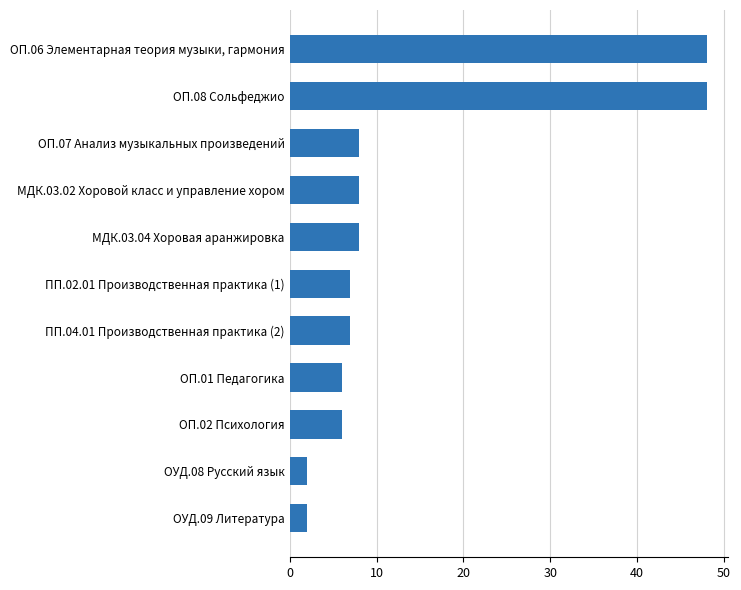

Reading top to bottom, transcribe all the data shown in this chart.

ОП.06 Элементарная теория музыки, гармония=48	ОП.08 Сольфеджио=48	ОП.07 Анализ музыкальных произведений=8	МДК.03.02 Хоровой класс и управление хором=8	МДК.03.04 Хоровая аранжировка=8	ПП.02.01 Производственная практика (1)=7	ПП.04.01 Производственная практика (2)=7	ОП.01 Педагогика=6	ОП.02 Психология=6	ОУД.08 Русский язык=2	ОУД.09 Литература=2